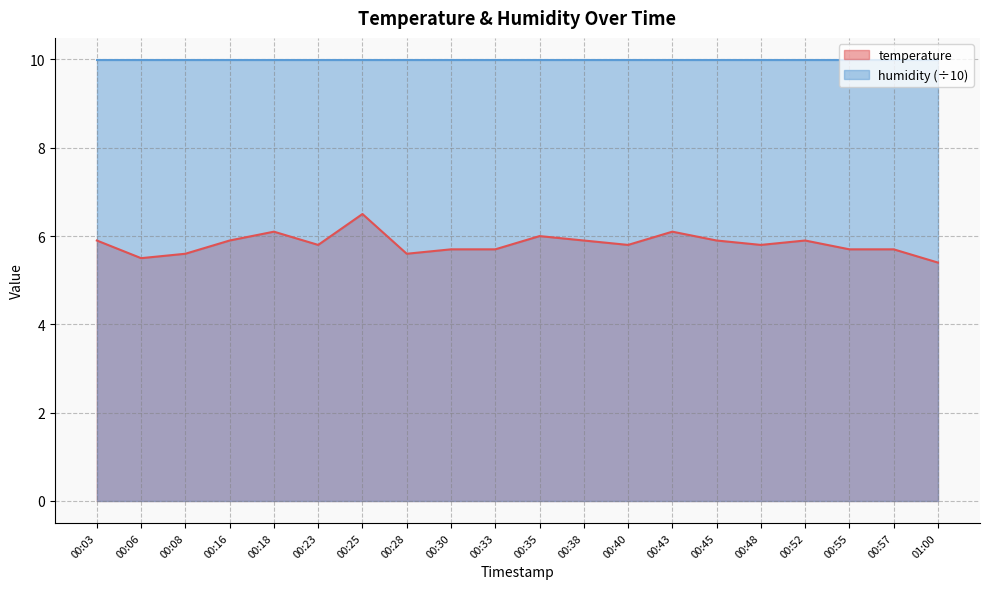

Reading left to right, what are all the values shown in this chart?

5.9	5.5	5.6	5.9	6.1	5.8	6.5	5.6	5.7	5.7	6.0	5.9	5.8	6.1	5.9	5.8	5.9	5.7	5.7	5.4